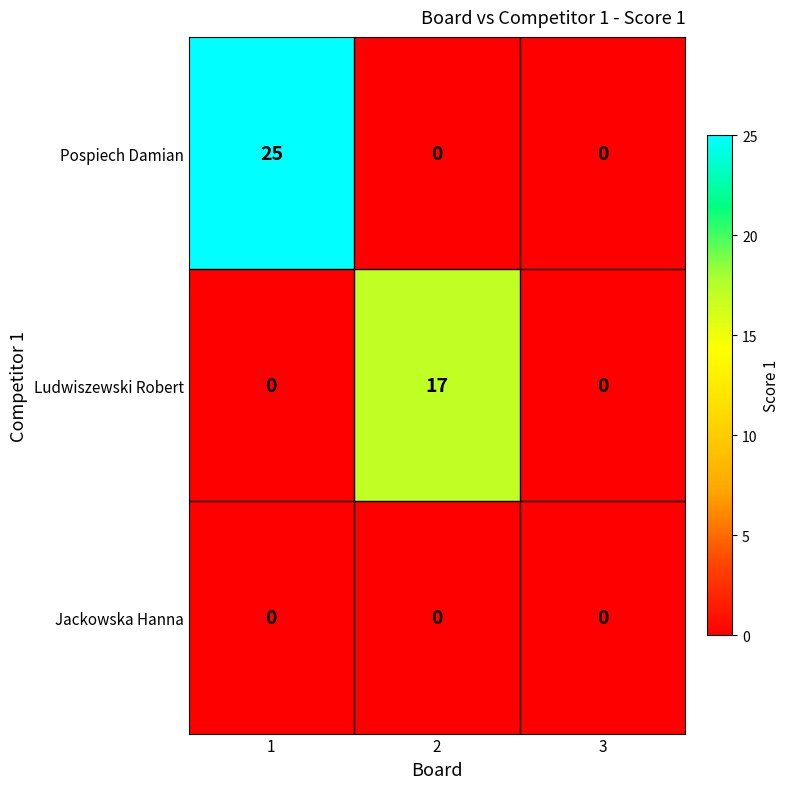

What is the maximum value for Ludwiszewski Robert?

17